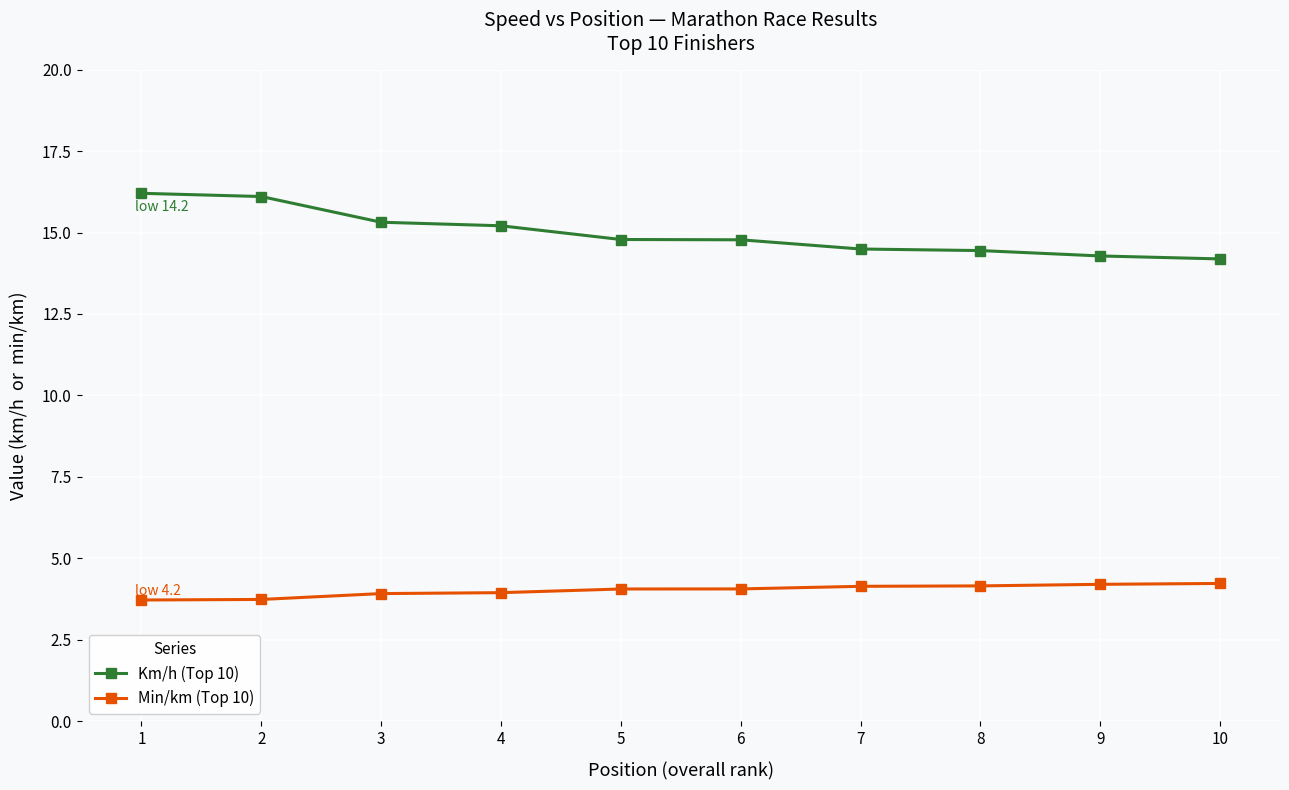

How many data points does each series have?

10